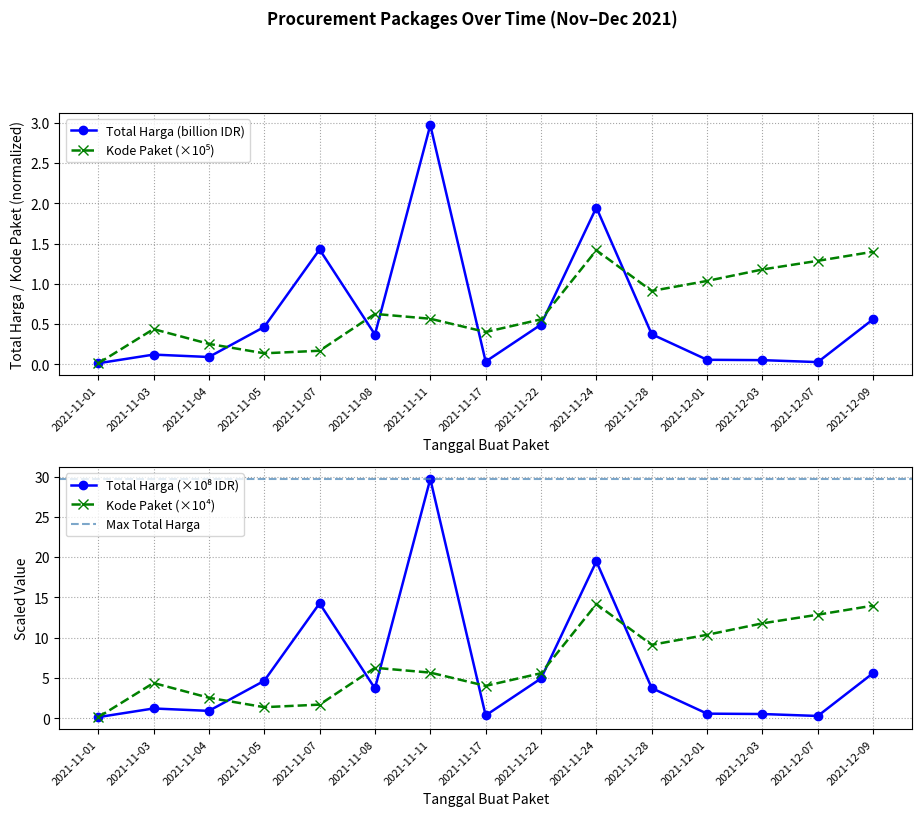

The Total Harga series shows 0.3 at 2021-12-09. True or false?

False